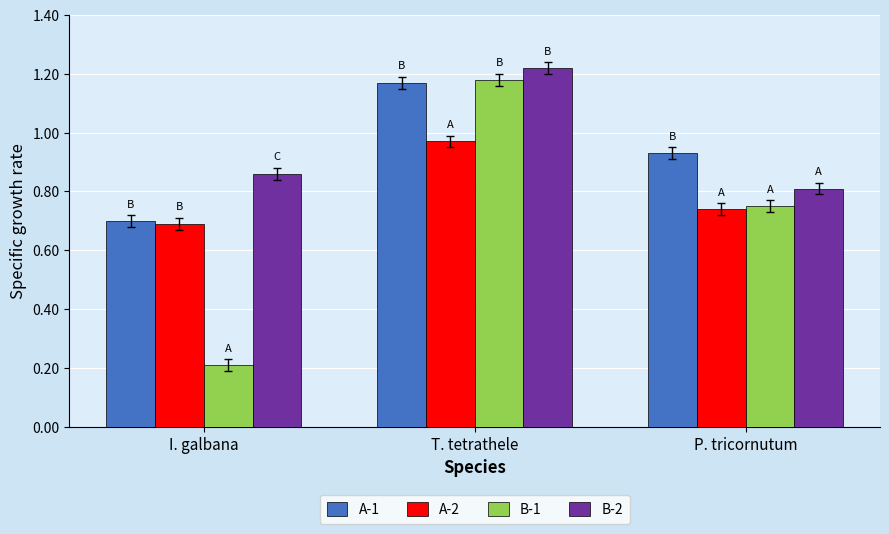

Rank the categories by A-2 value from highest to lowest.

T. tetrathele, P. tricornutum, I. galbana